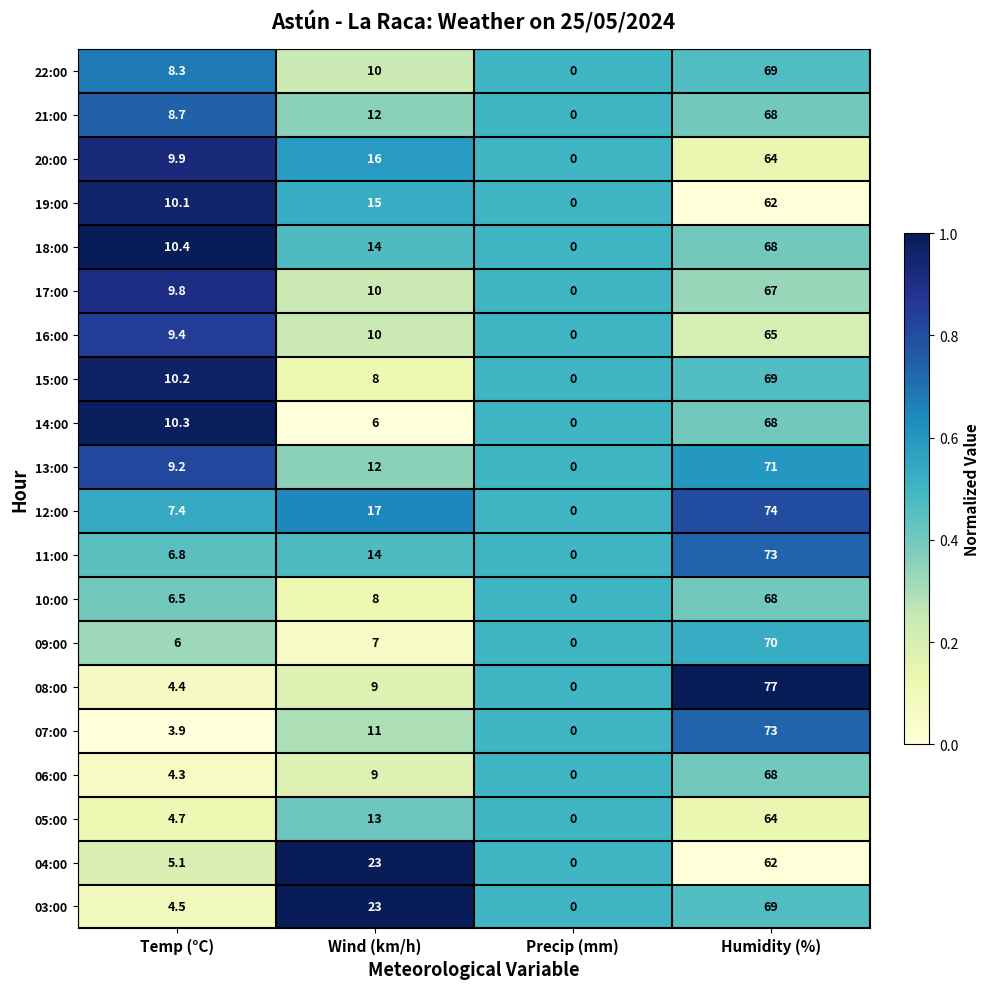

How many distinct data groups are displayed?

20